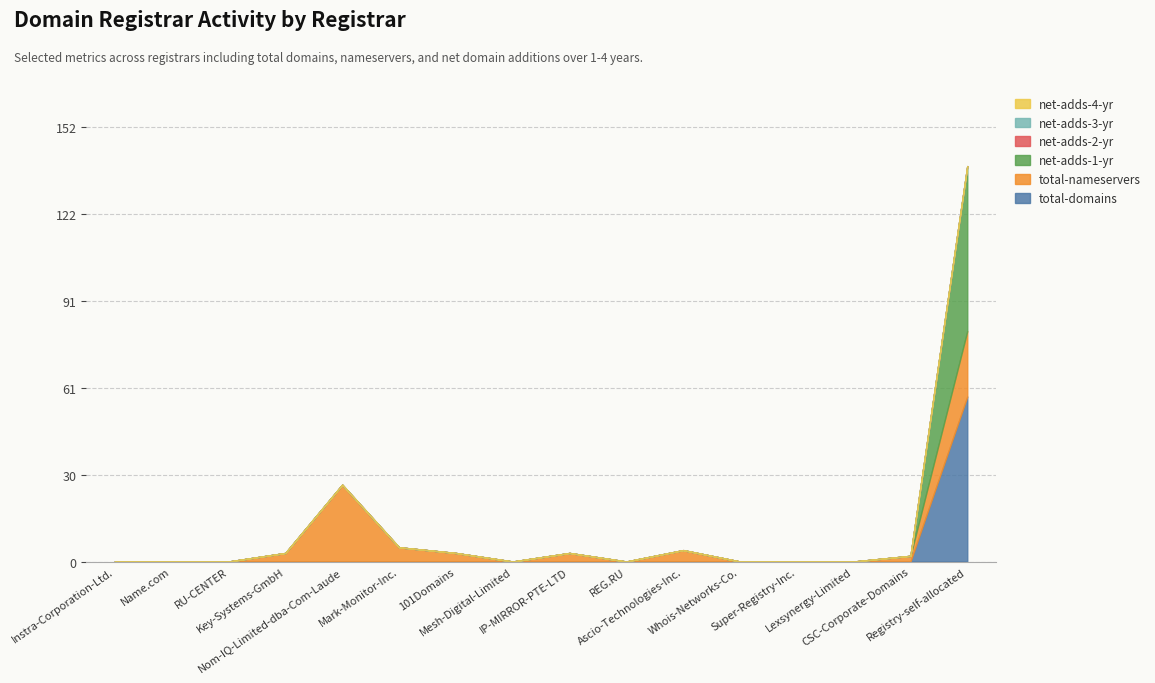

True or false: net-adds-1-yr and net-adds-4-yr intersect in this chart.

False